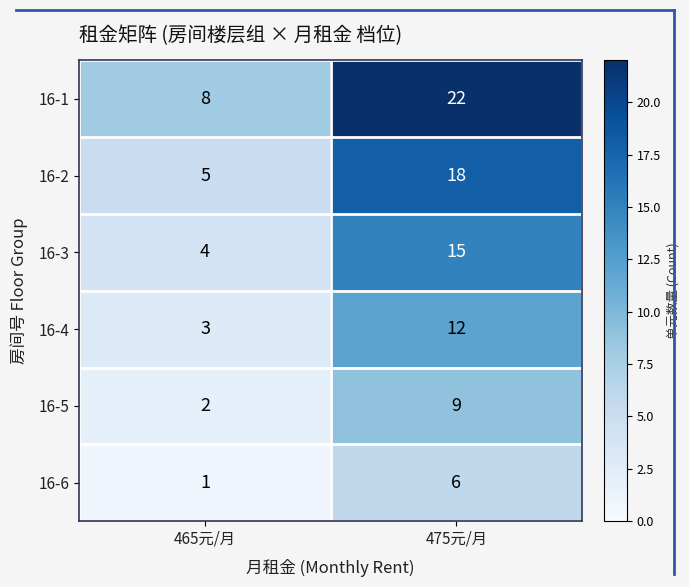

The value of 16-1 at 465元/月 is 13. True or false?

False